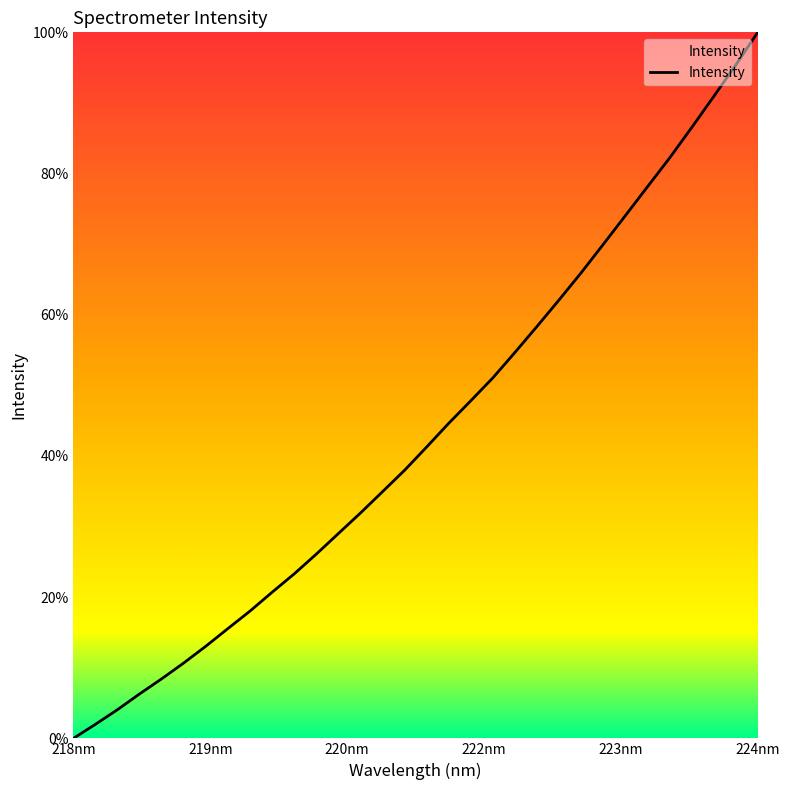

What is the difference between the maximum and minimum values?

100.0